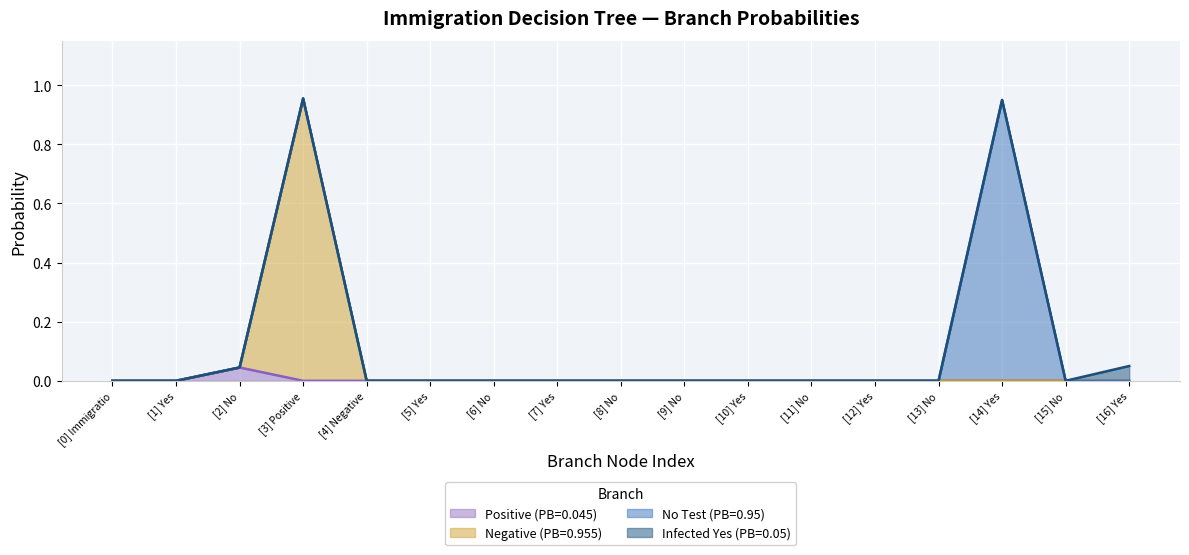

What are all the series names shown in the legend?

Positive (PB=0.045), Negative (PB=0.955), No Test (PB=0.95), Infected Yes (PB=0.05)